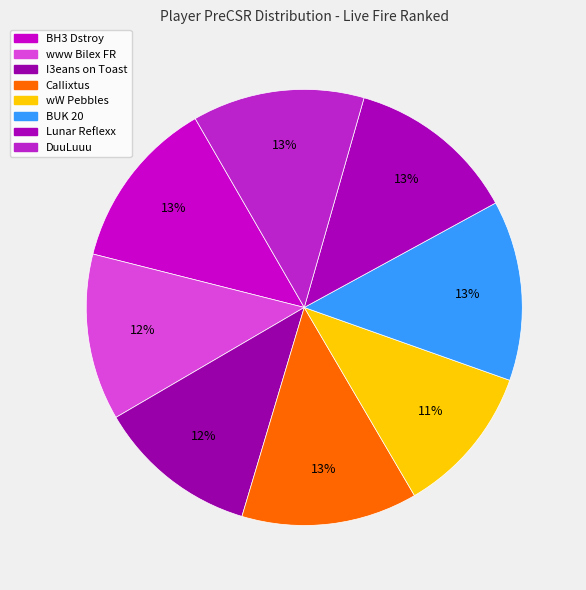

How many slices are in this pie chart?

8